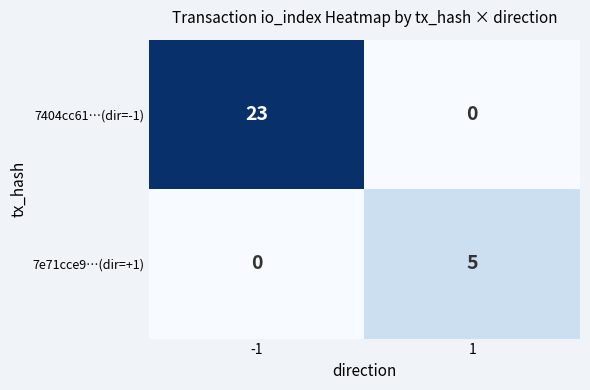

What is the difference between the highest and lowest values at 1?

5